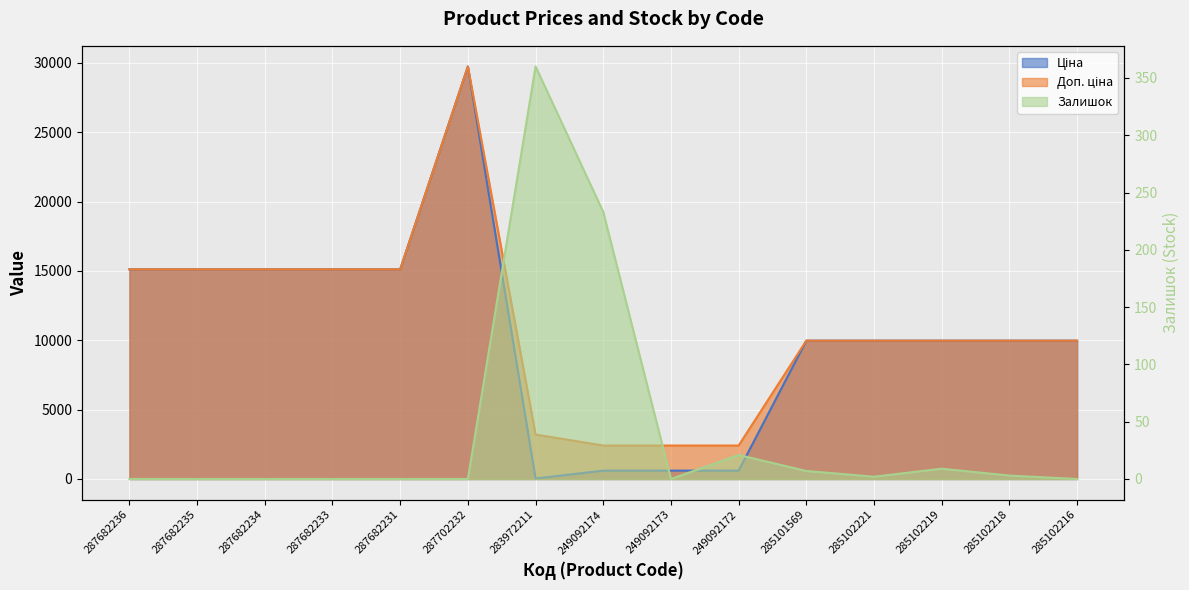

Read the Залишок value at 285102221.

2.0